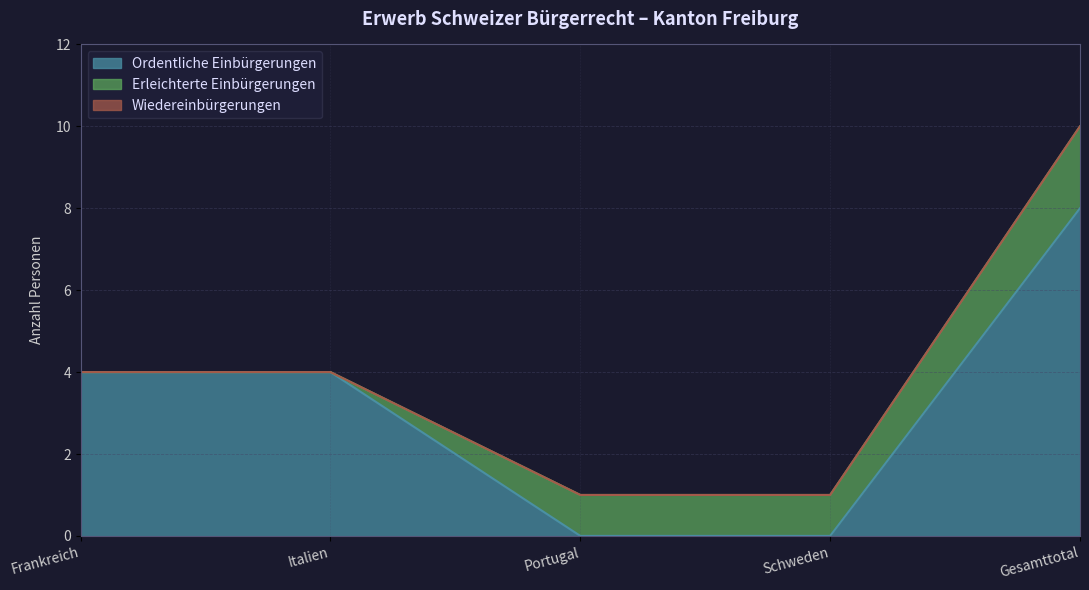

True or false: Erleichterte Einbürgerungen has a value of 2 at Gesamttotal.

True